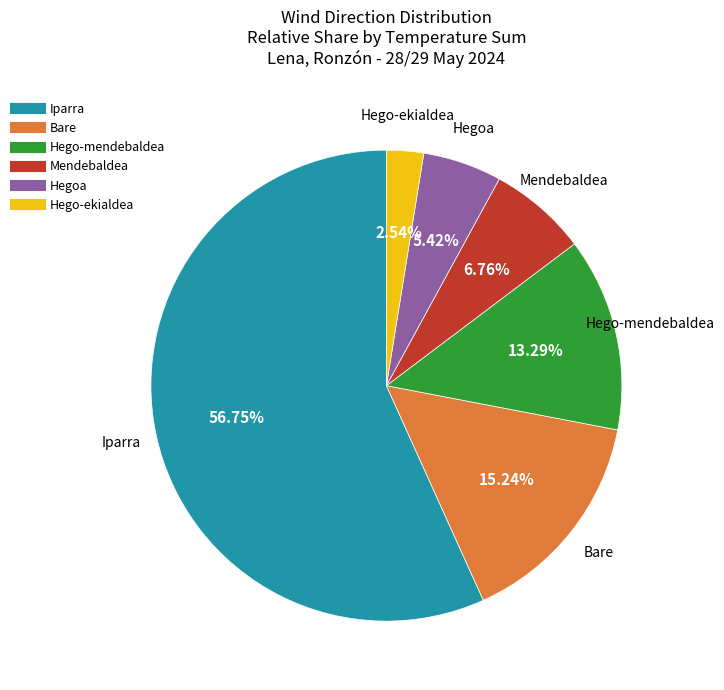

To the nearest percent, what is the average slice percentage?

17%